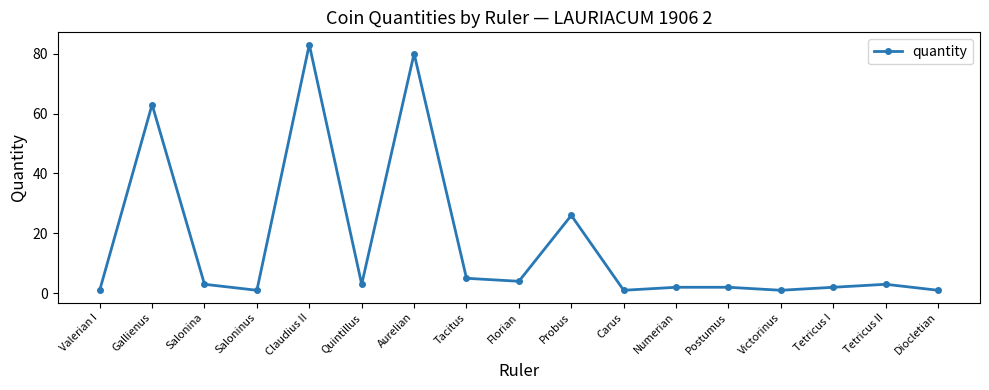

What is the value of the 1st point from the left?

1